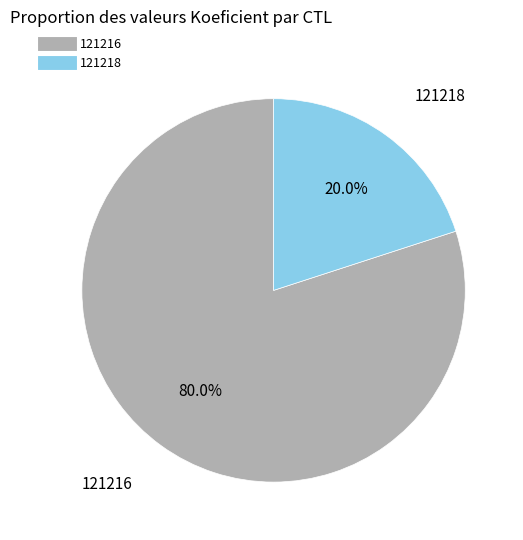

How much of the chart is everything except 121216?

20.0%